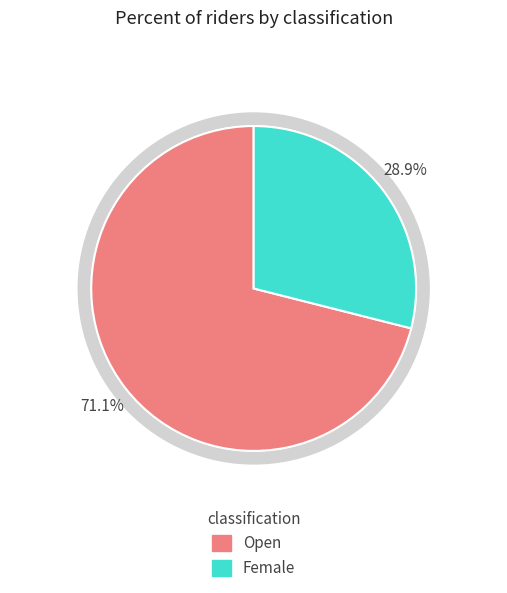

The Open slice represents 71% of the pie. True or false?

True